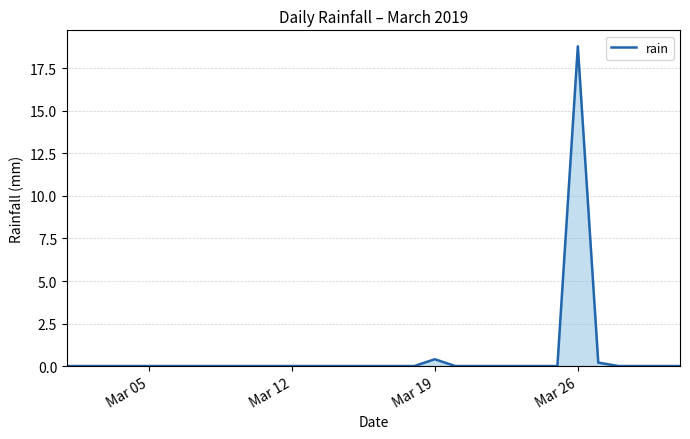

What is the difference between the maximum and minimum values?

18.8